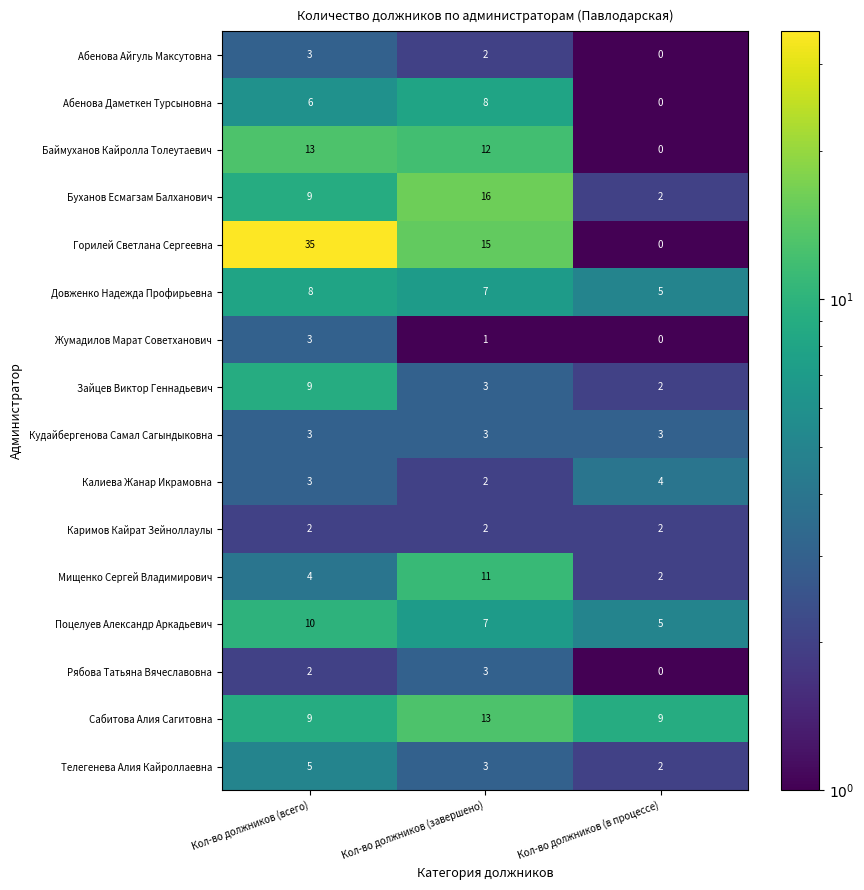

Between Кол-во должников (всего) and Кол-во должников (в процессе), which series saw the biggest shift?

Горилей Светлана Сергеевна